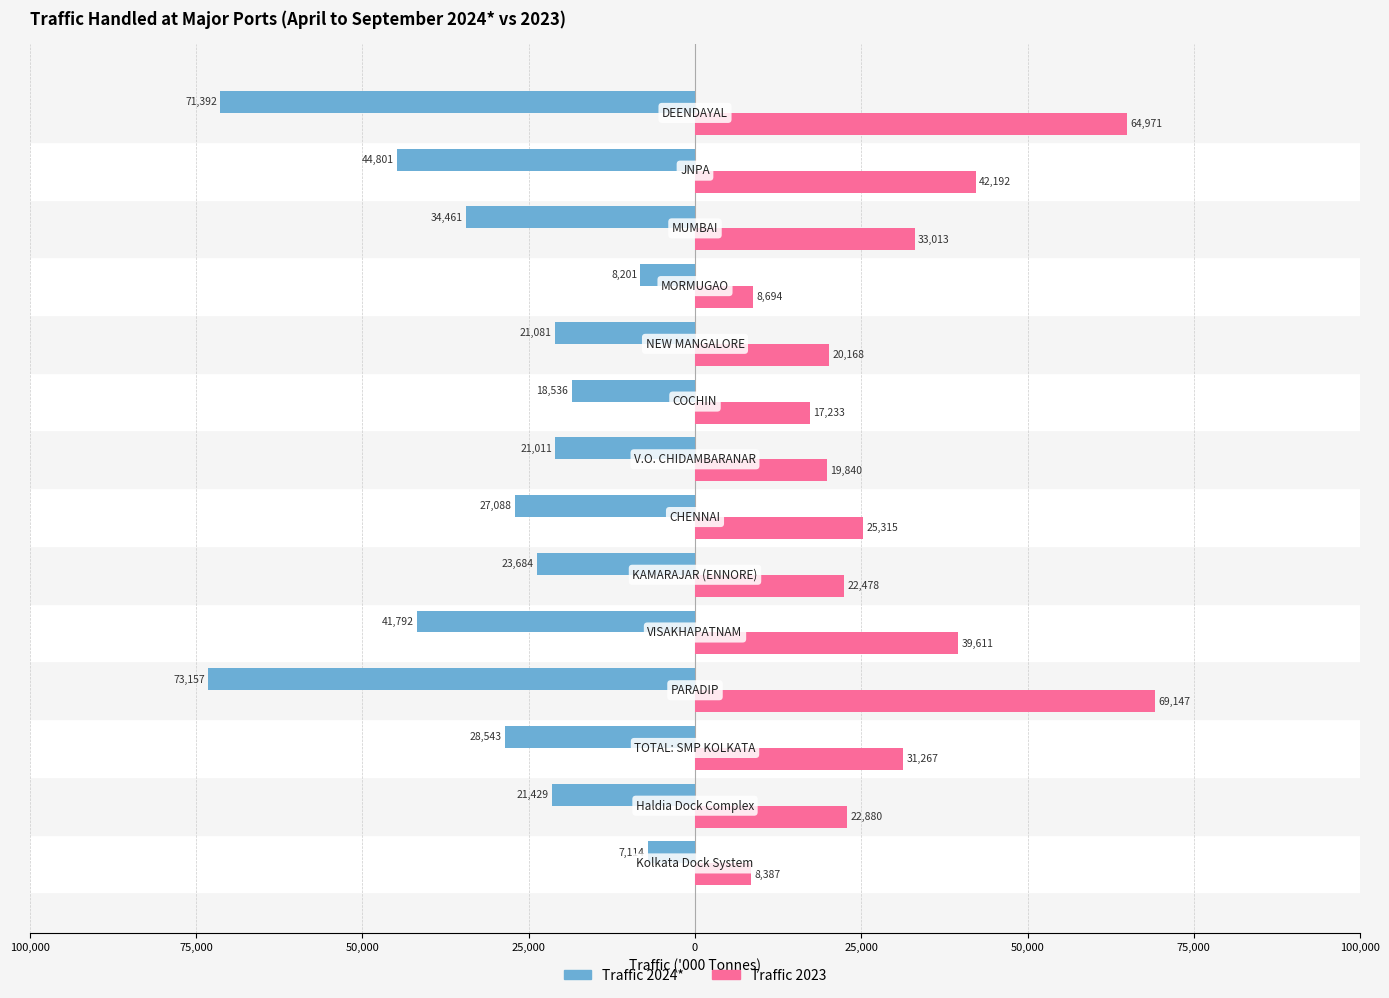

What are all the series names shown in the legend?

Traffic 2024*, Traffic 2023